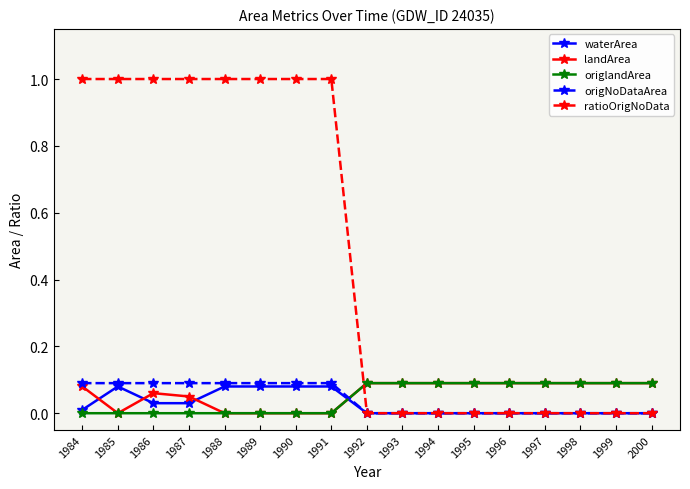

True or false: landArea has a value of 0.1 at 1986.

True